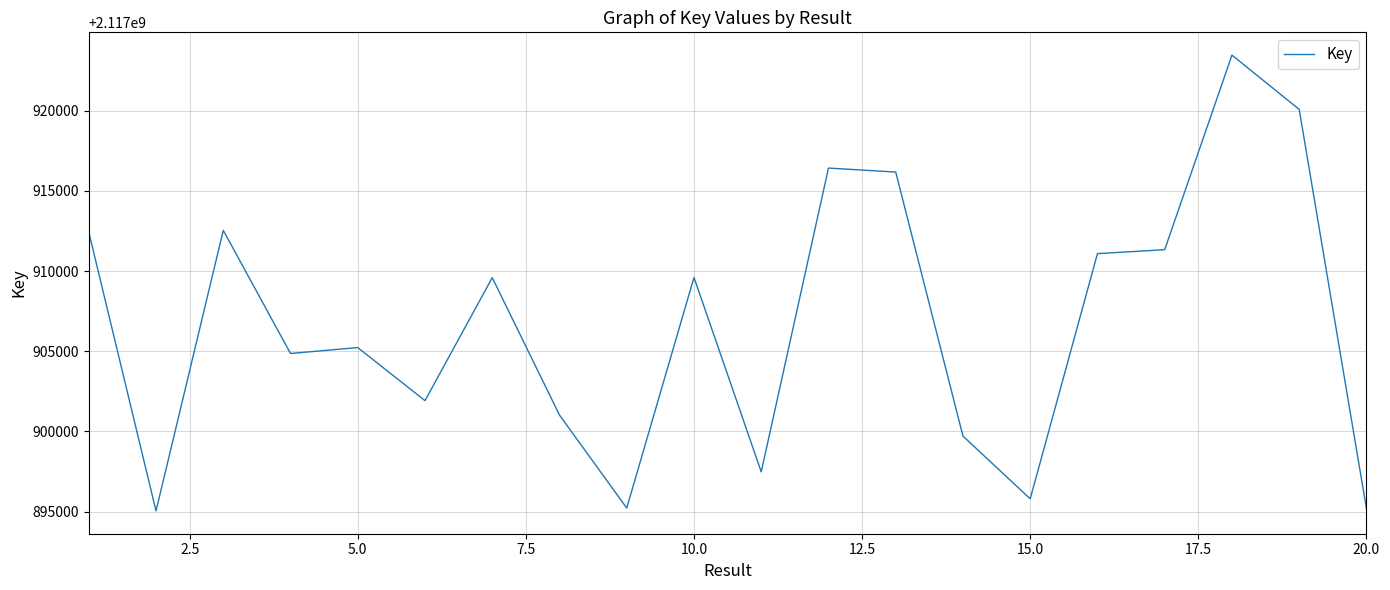

What is the smallest value displayed?

2117895047